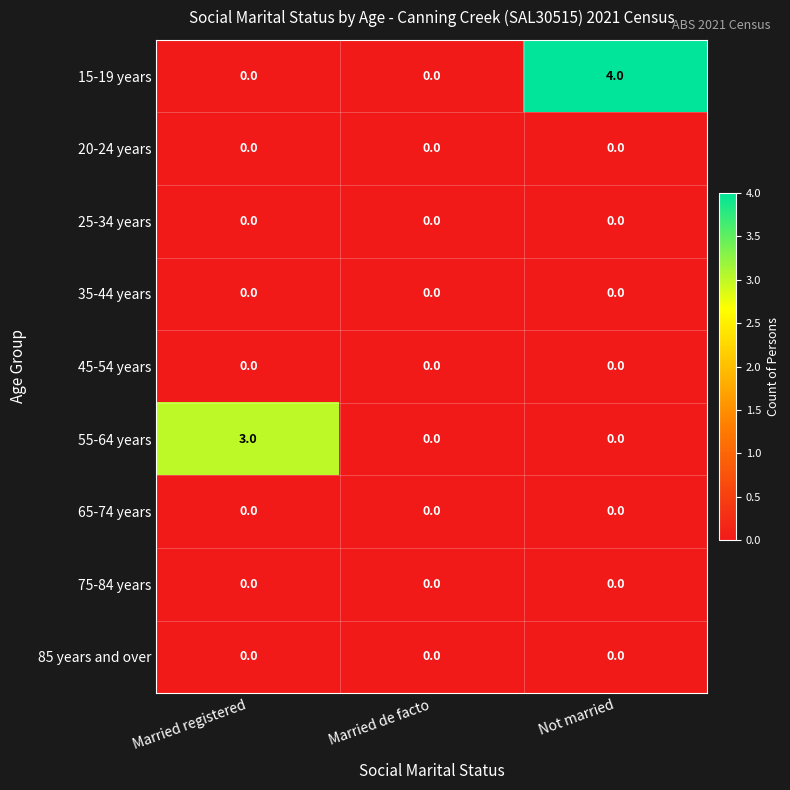

The 25-34 years series shows 0 at Married de facto. True or false?

True